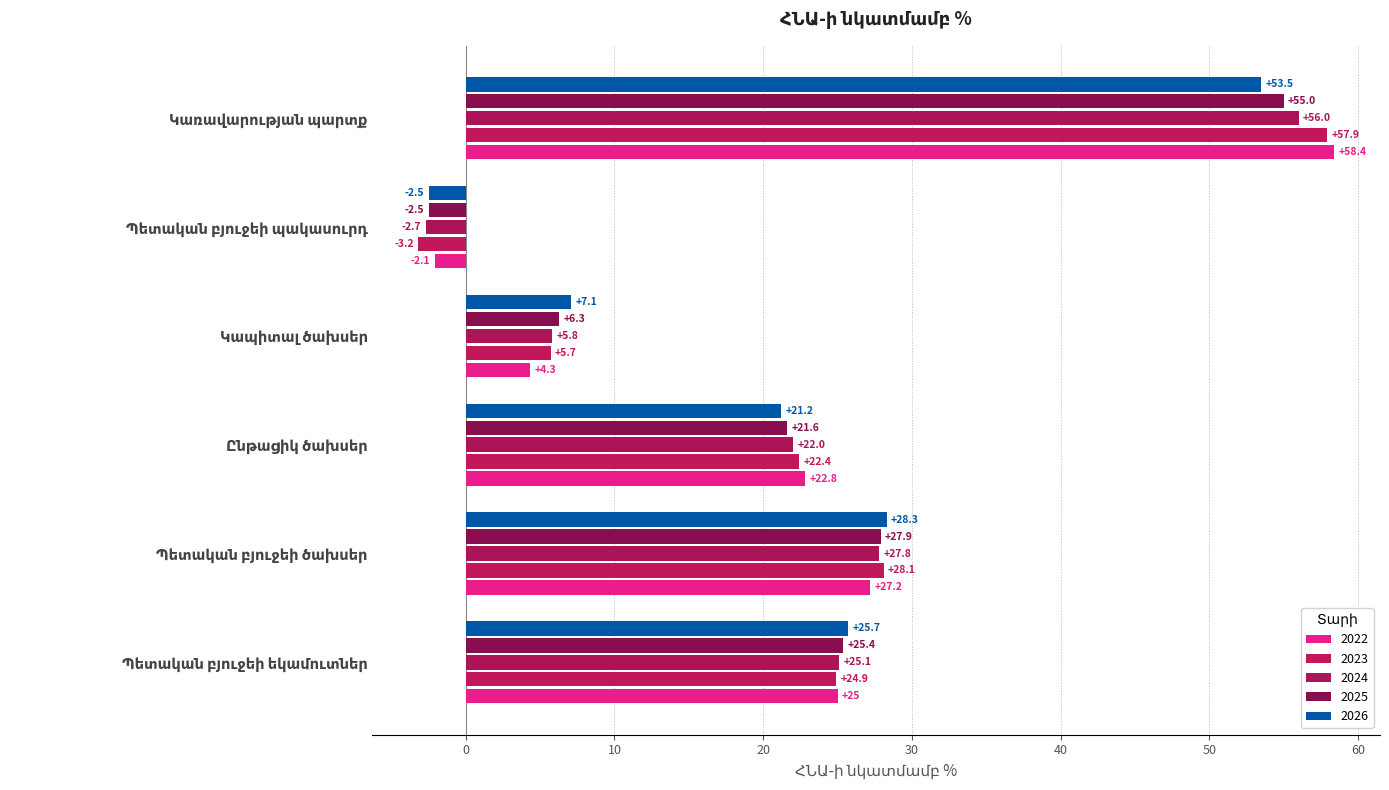

How many categories are shown in the chart?

6